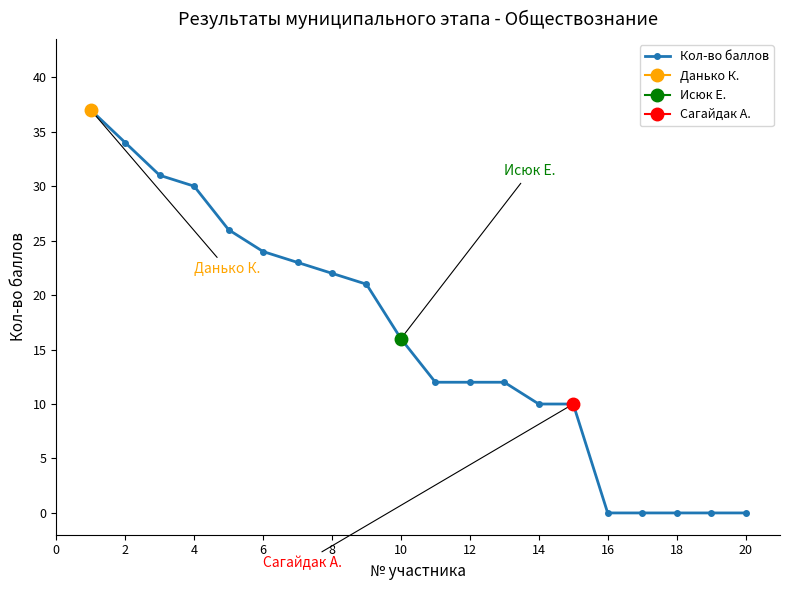

How many values exceed 16?

9